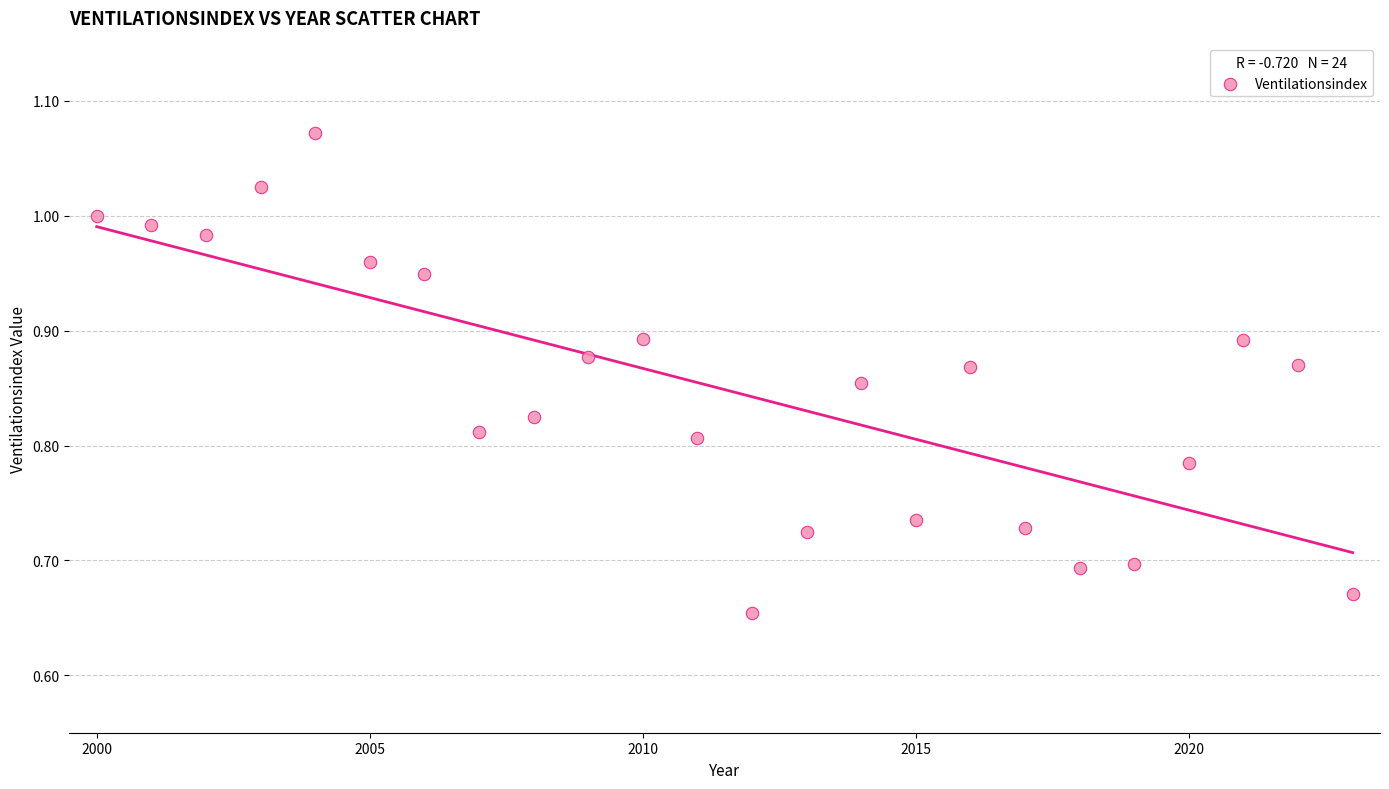

What is the range of Y values (max minus min)?

0.4